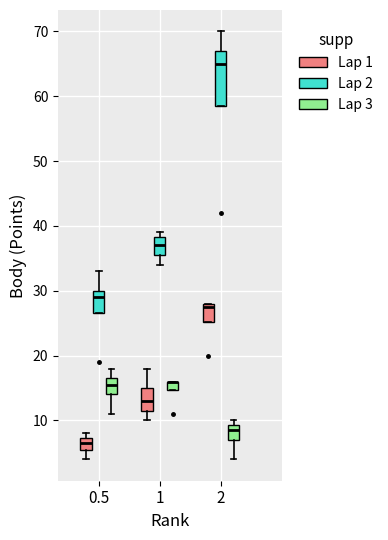

Comparing the boxes themselves (not the whiskers), which one is the tallest?

2 (Lap 2)